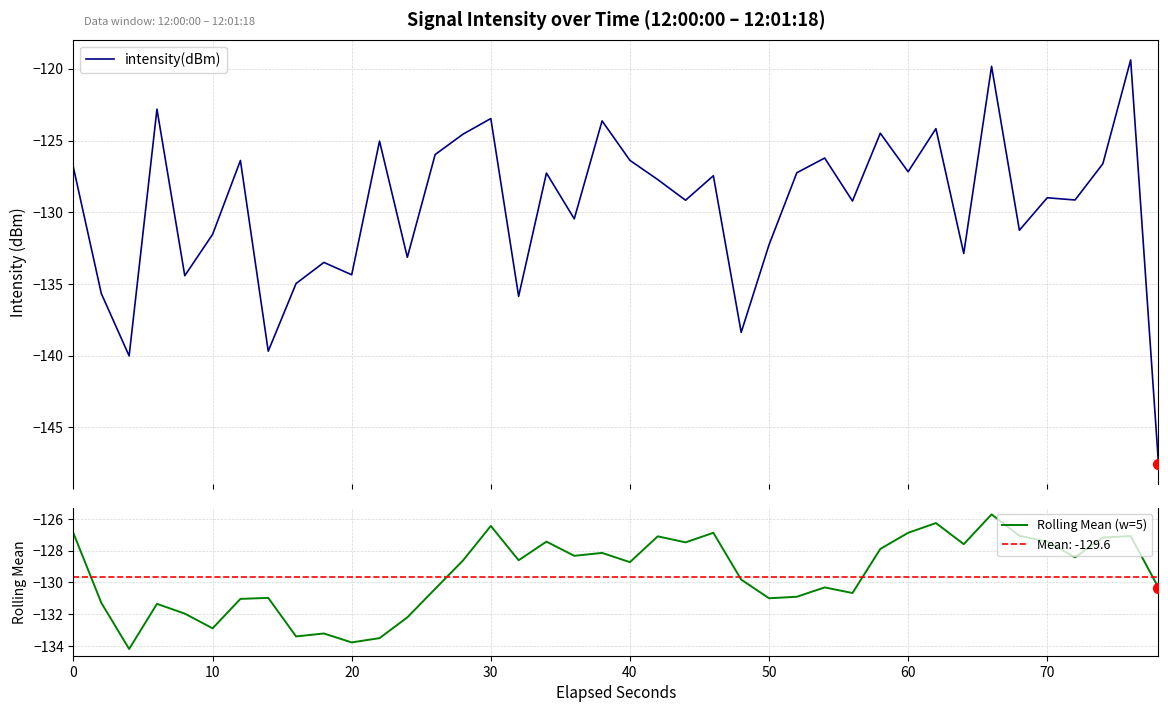

What are all the series names shown in the legend?

intensity(dBm), Rolling Mean (w=5)